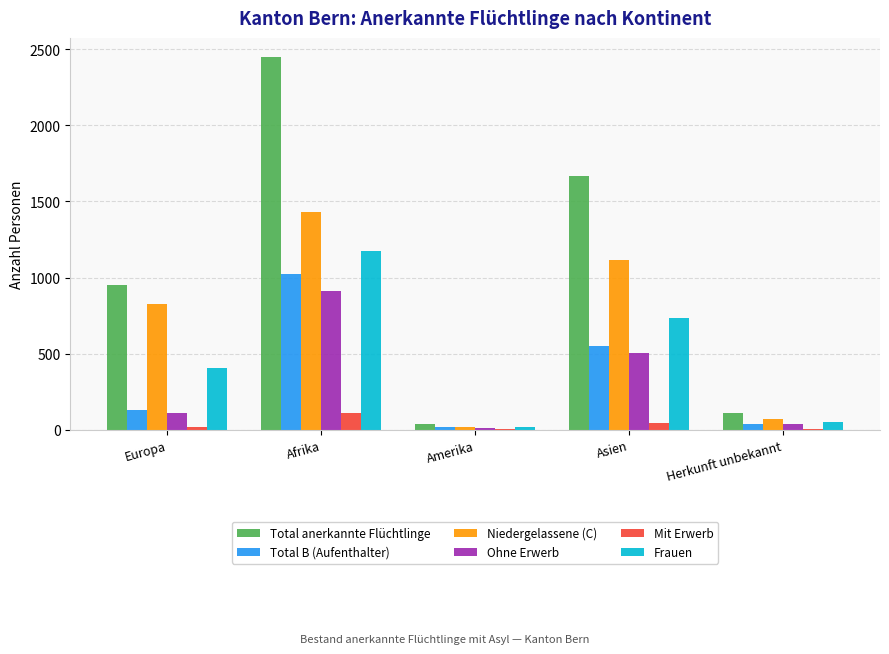

Is the value of Frauen at Afrika greater than the value of Total B (Aufenthalter) at Europa?

Yes